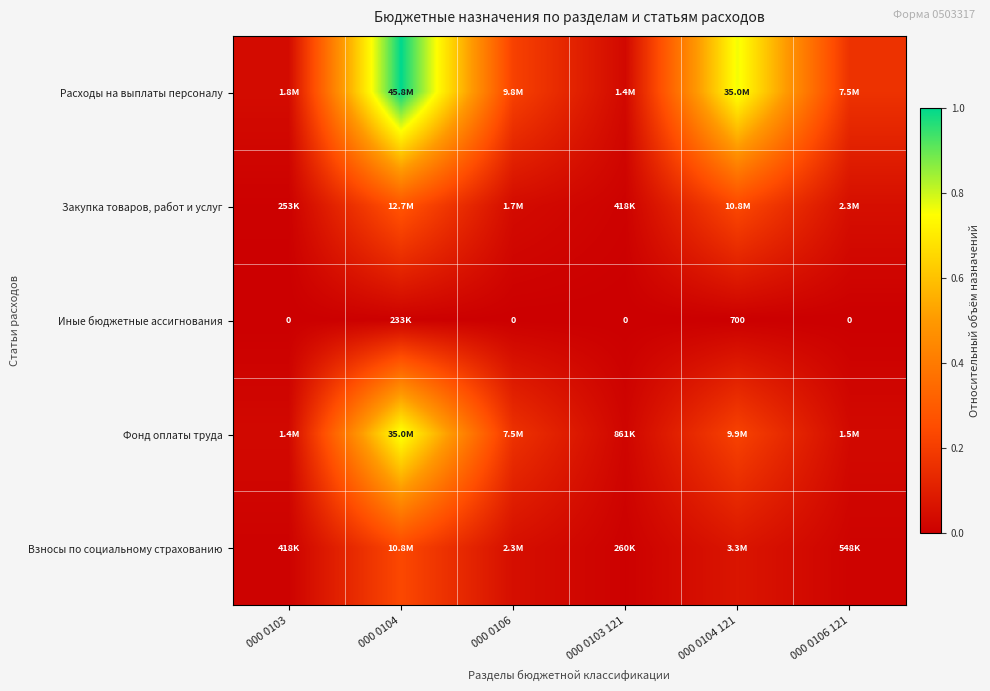

Count the number of categories in the chart.

6